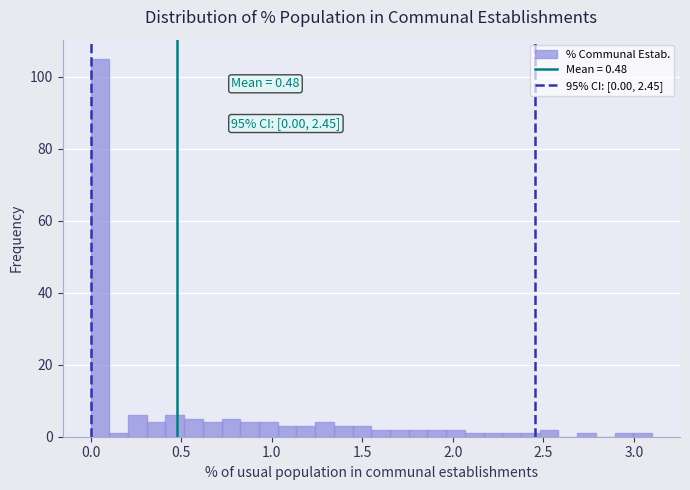

Read against the x-axis, roughly where is the centre of the tallest bar?

0.05